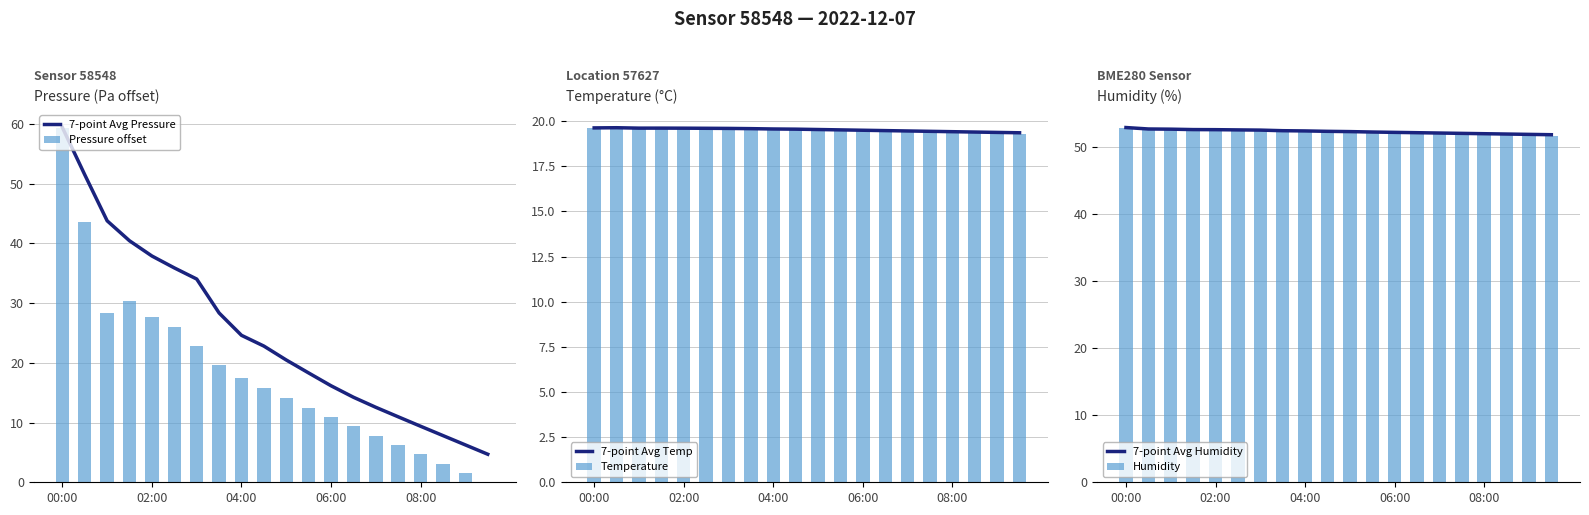

List the series in order of their peak value, highest first.

7-point Avg Pressure, Pressure offset, 7-point Avg Humidity, Humidity, Temperature, 7-point Avg Temp